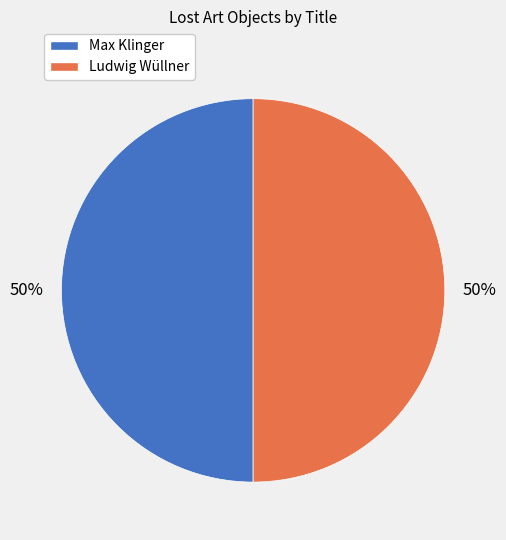

To the nearest percent, what percentage of the pie is Ludwig Wüllner?

50%